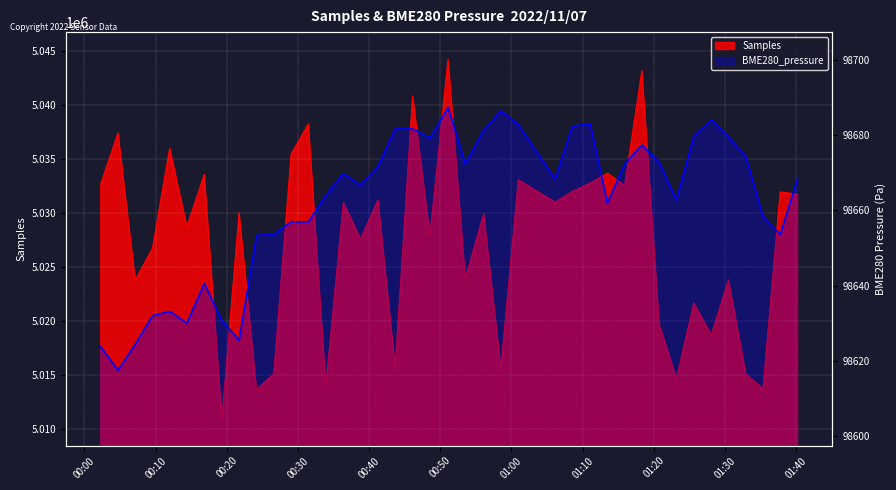

Is it true that Samples equals 6592574.9 at 2022/11/07 00:41:15?

False